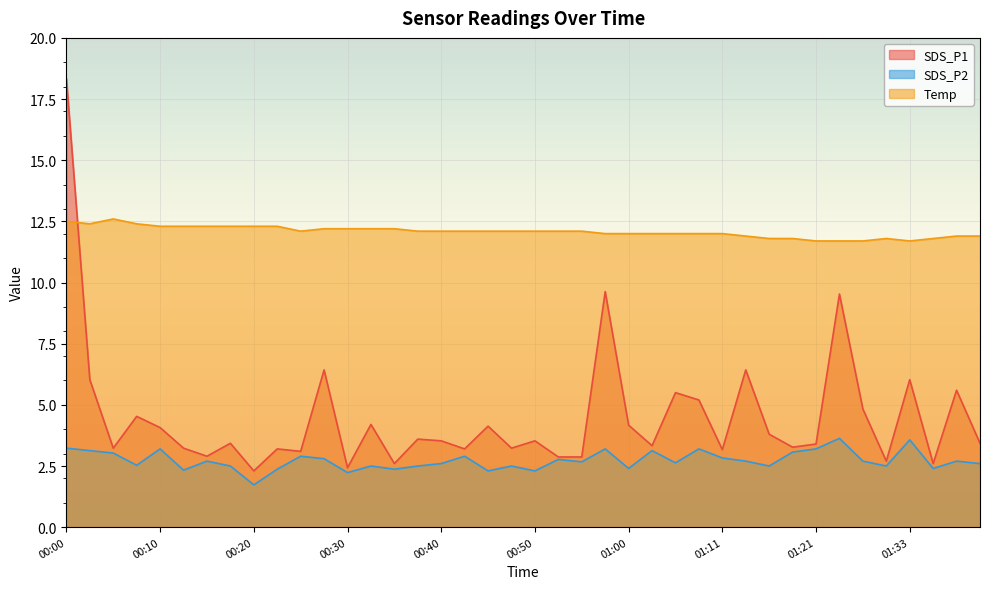

What is the difference between the highest and lowest values at 00:58?

8.8